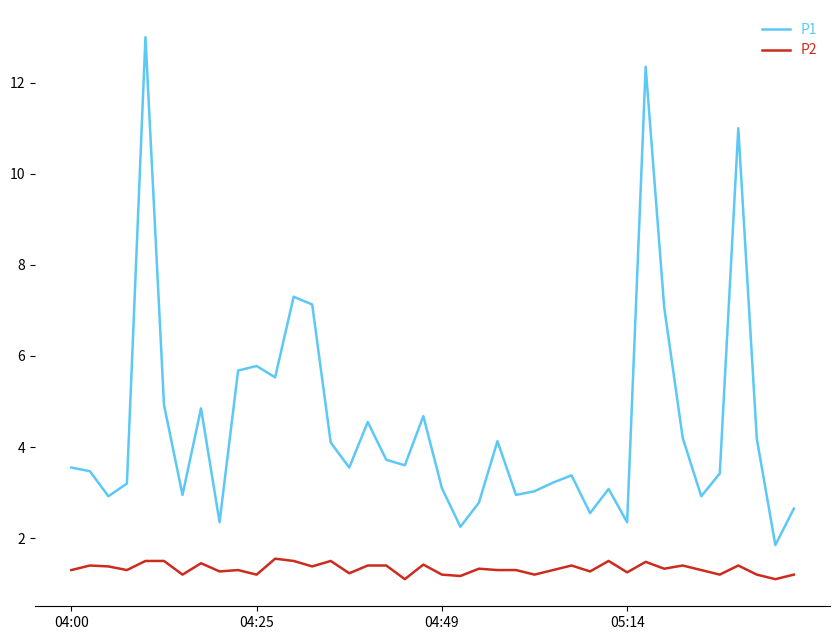

What are all the series names shown in the legend?

P1, P2